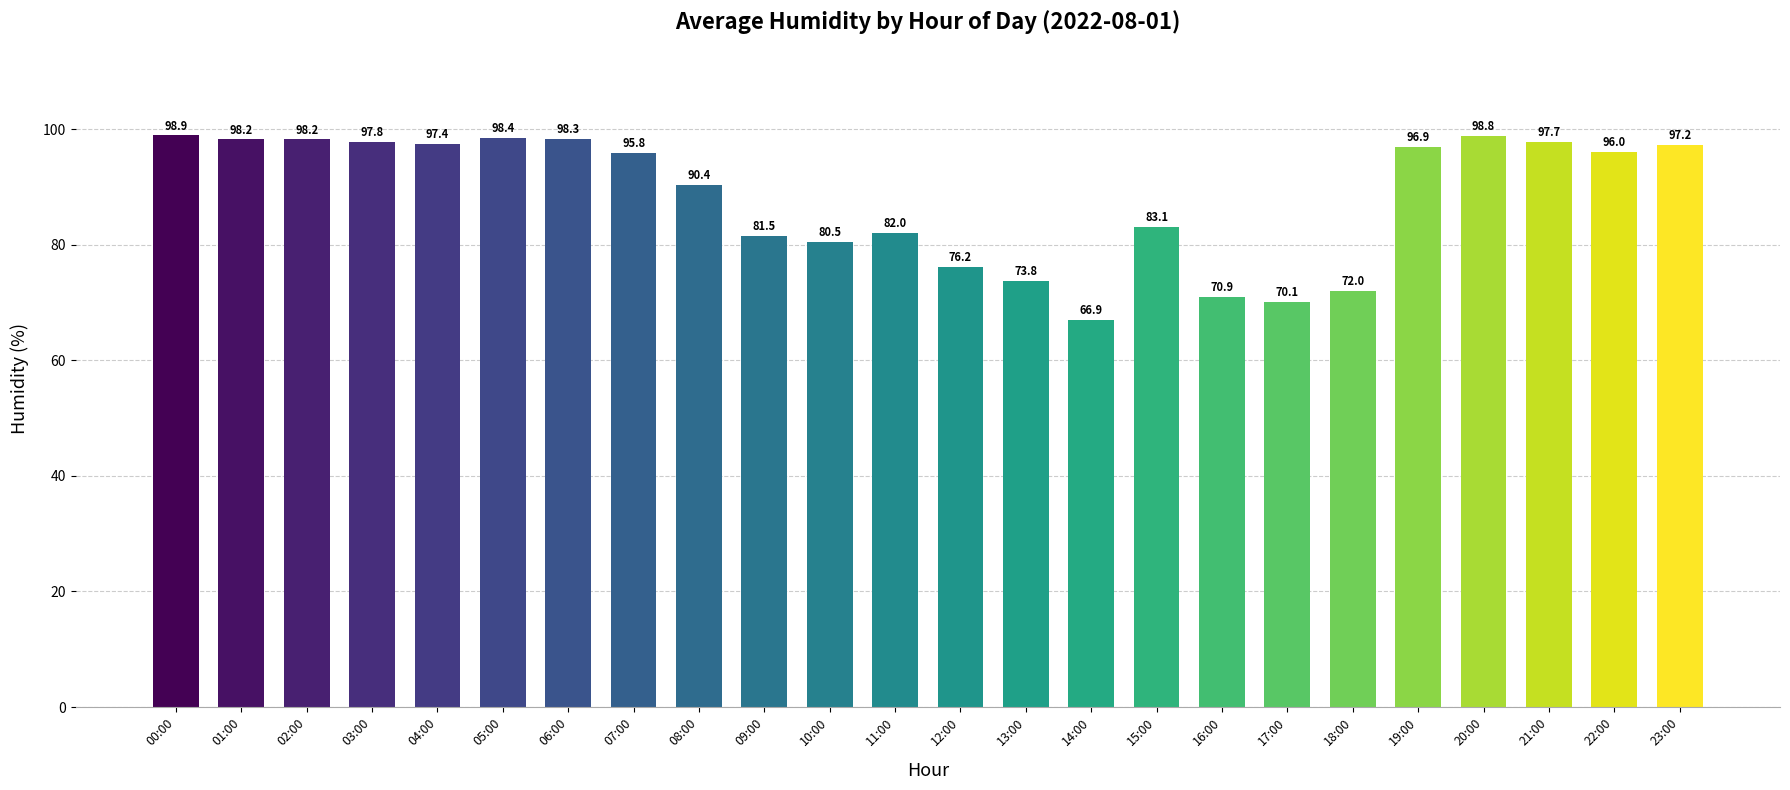

Which has a higher value, 19:00 or 13:00?

19:00